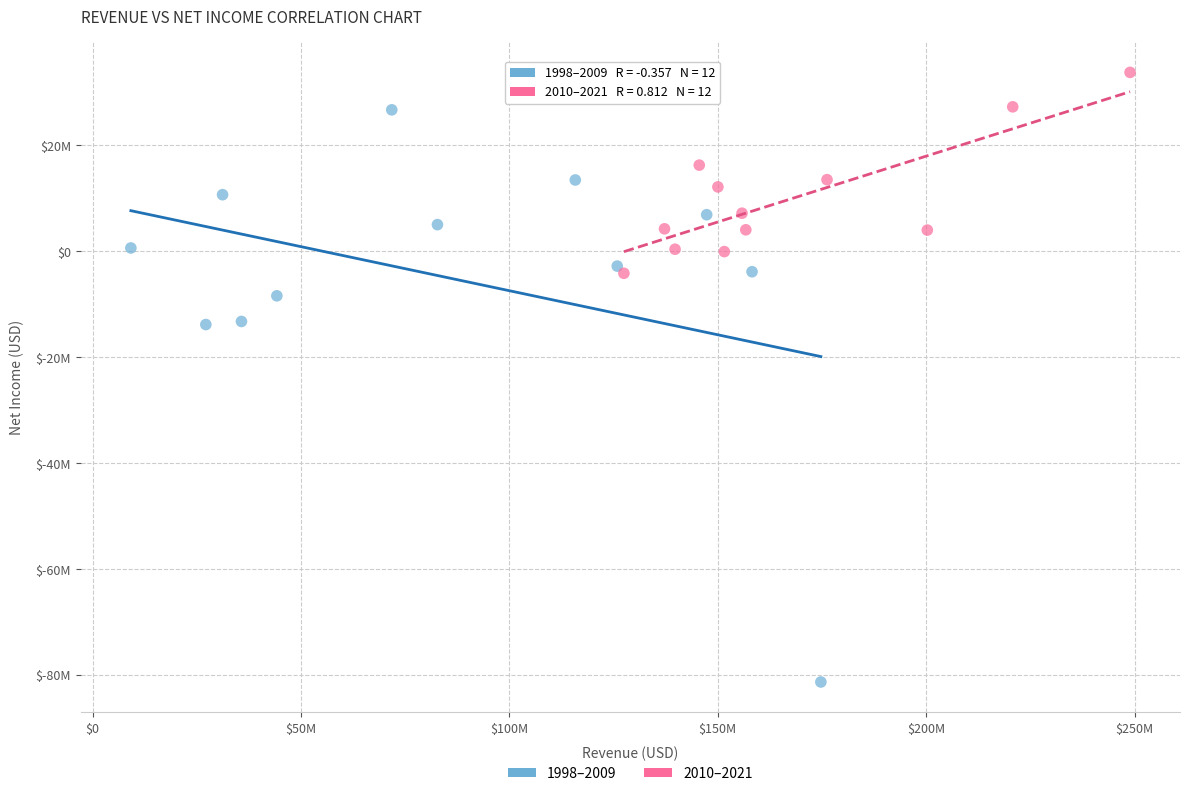

What are all the series names shown in the legend?

1998–2009, 2010–2021